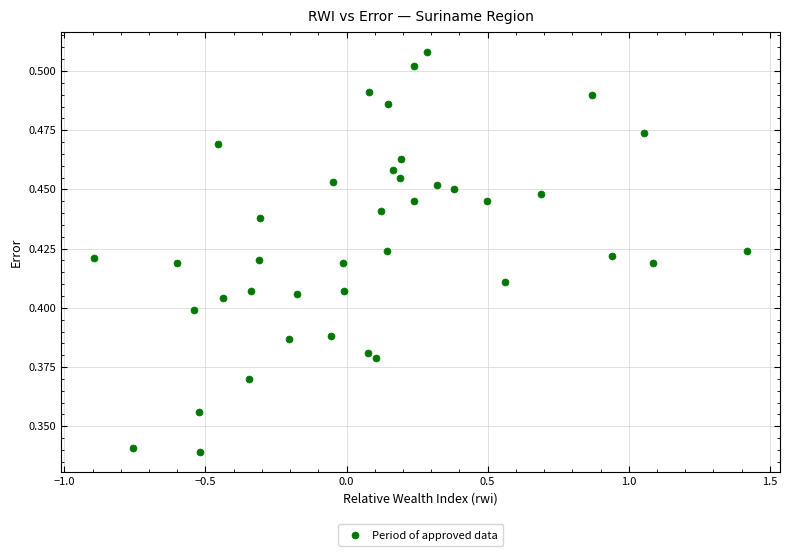

What is the range of X values (max minus min)?

2.3